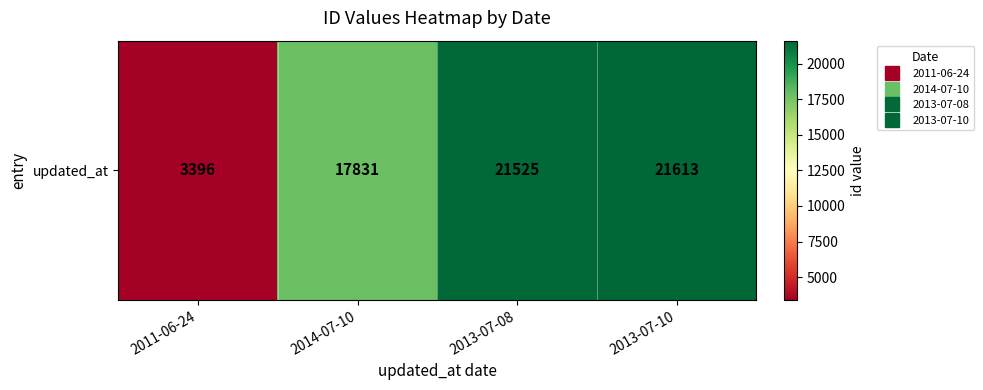

Which category has the lowest value across all series?

2011-06-24